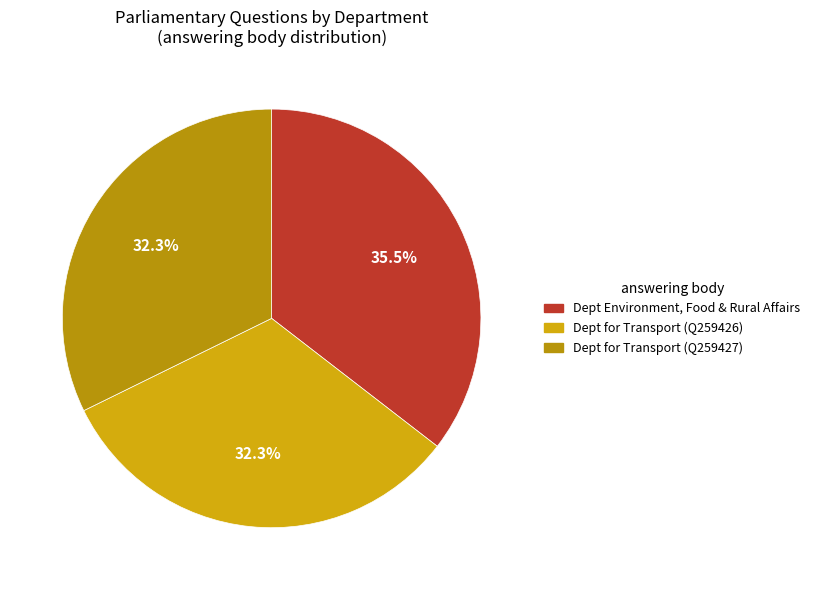

To the nearest percent, what is the difference between the largest and smallest slice percentages?

3%